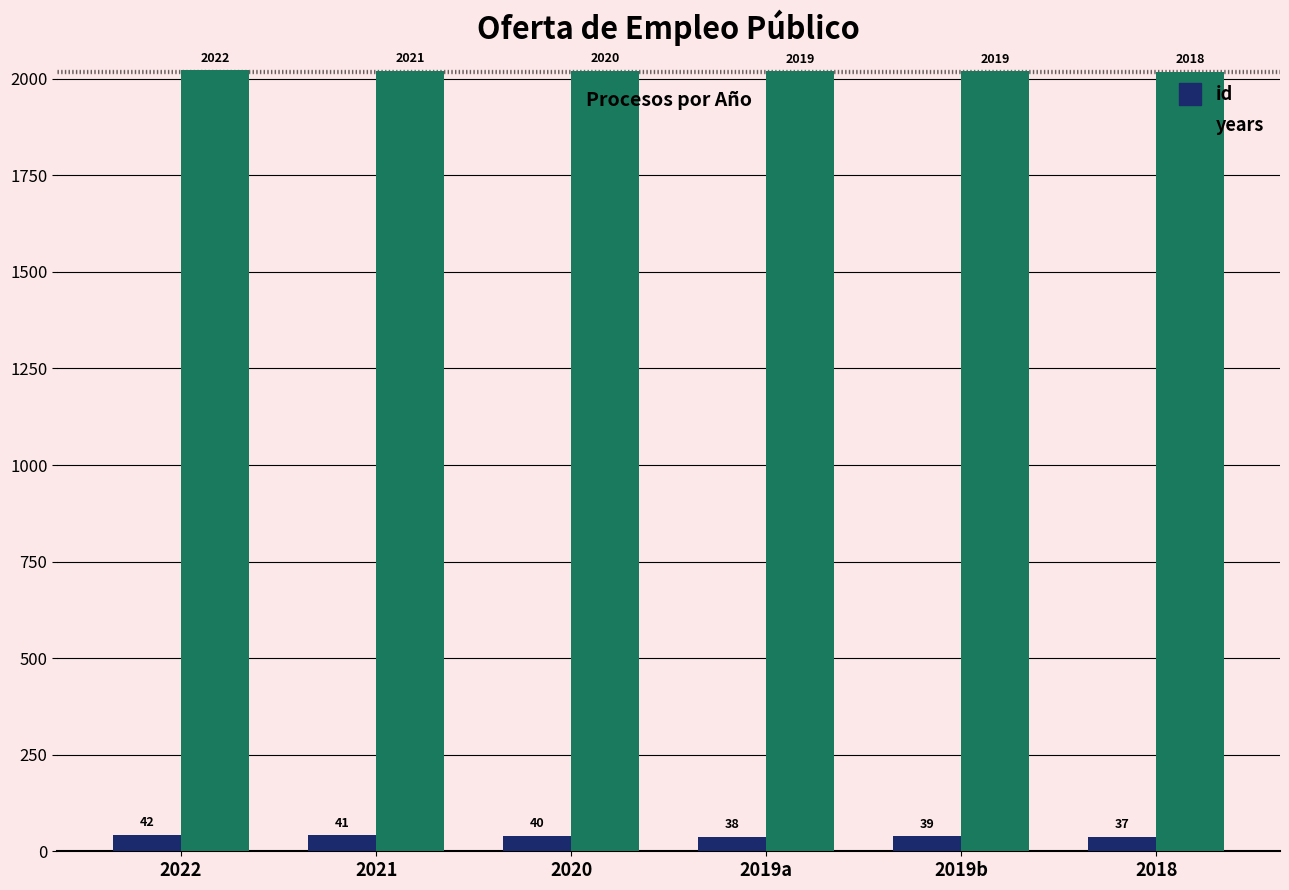

What is the total value across all series at 2019a?

2057